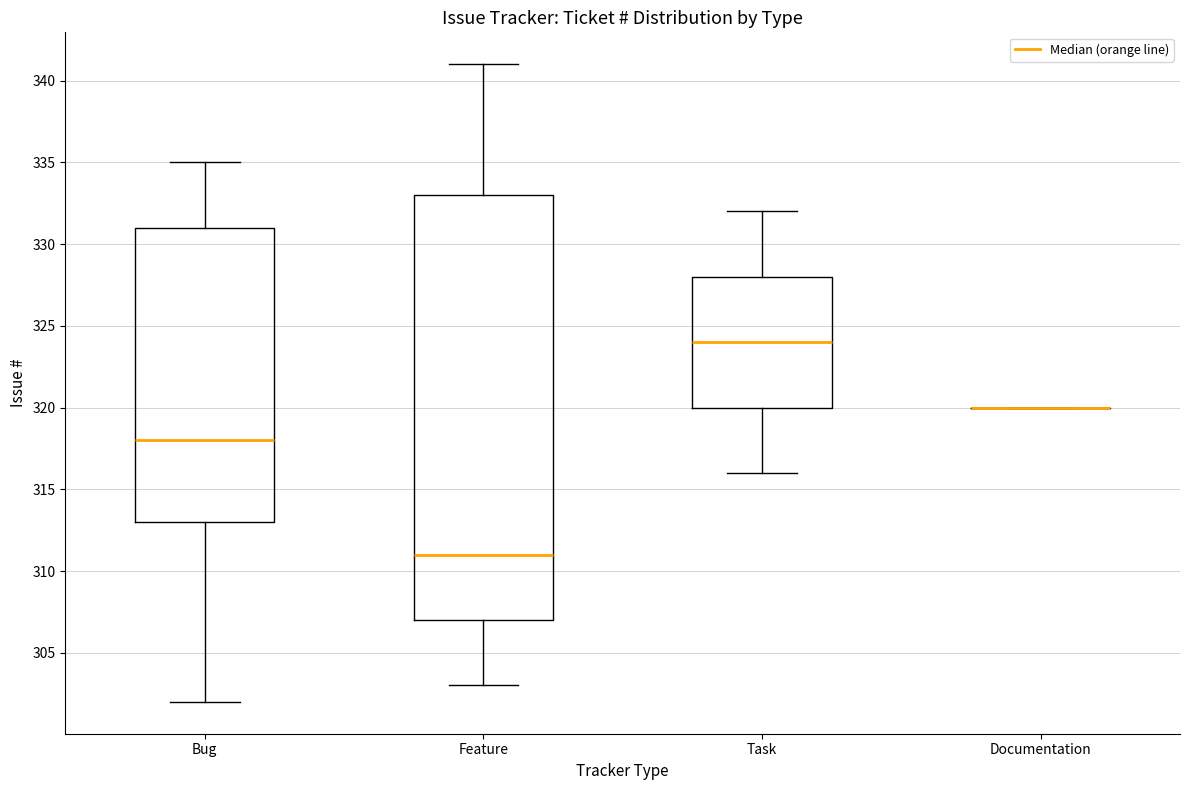

Reading left to right, read every box against the y-axis: the position of its median line, the range the box covers, and the ends of its whiskers. The values are not printed on the chart, so give them approximately, as read against the axis.

Bug: median 318, box 313 to 331, whiskers 302 to 335
Feature: median 311, box 307 to 333, whiskers 303 to 341
Task: median 324, box 320 to 328, whiskers 316 to 332
Documentation: box collapsed to a line at 320, whiskers 320 to 320